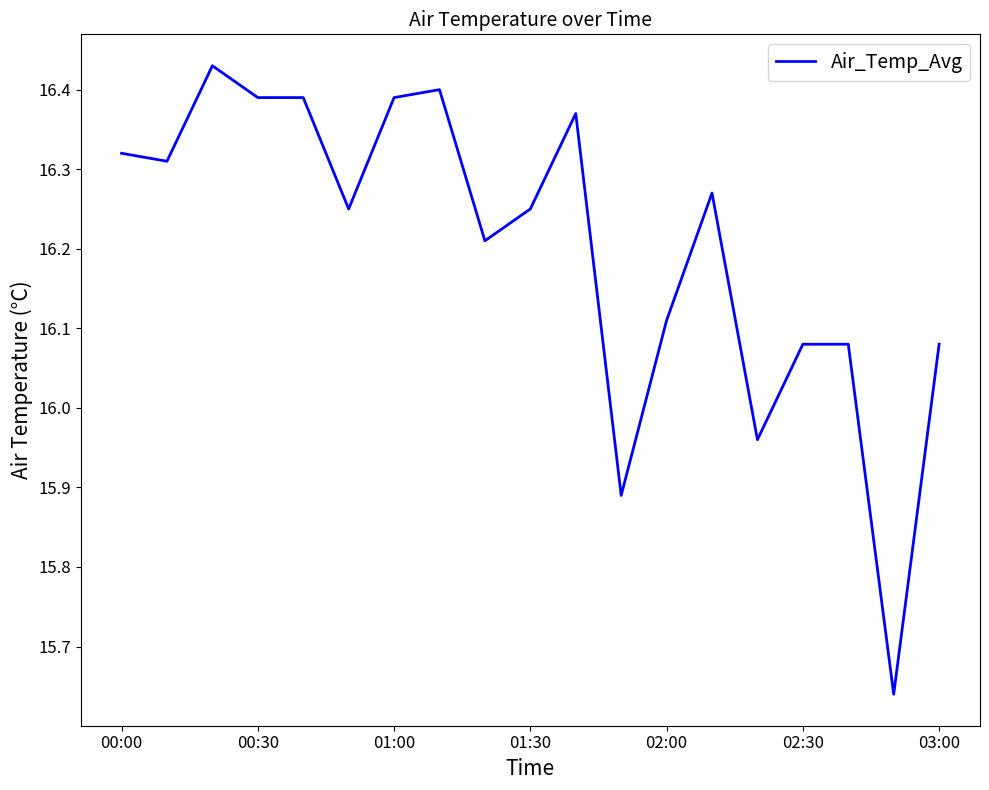

What is the difference between the maximum and minimum values?

0.8